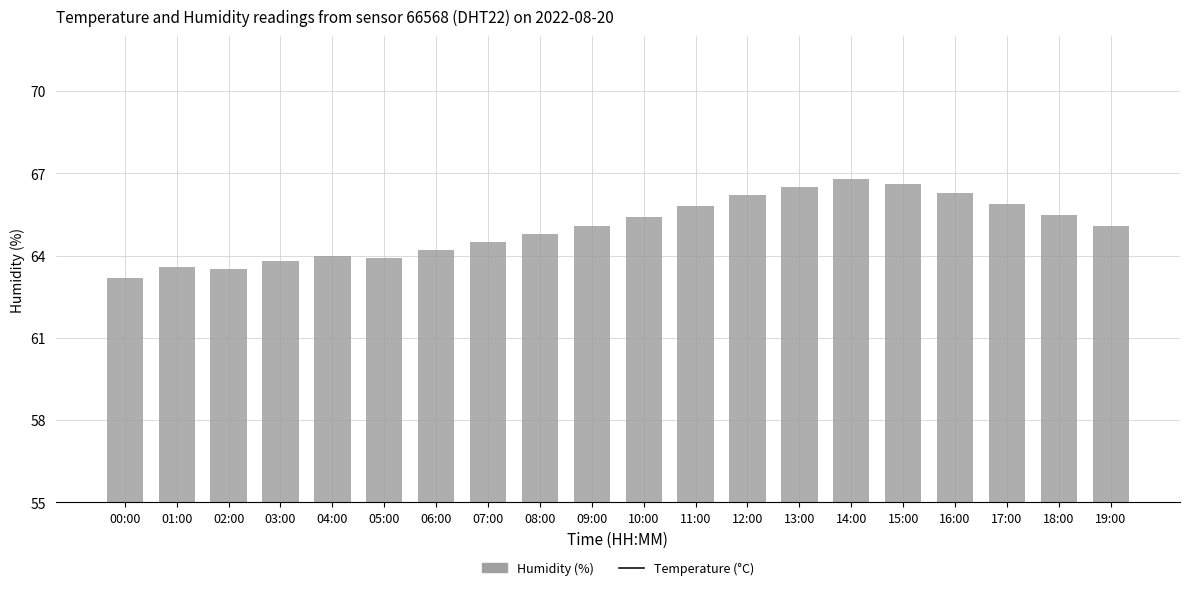

Is the value of Temperature (°C) at 01:00 greater than the value of Humidity (%) at 14:00?

Yes